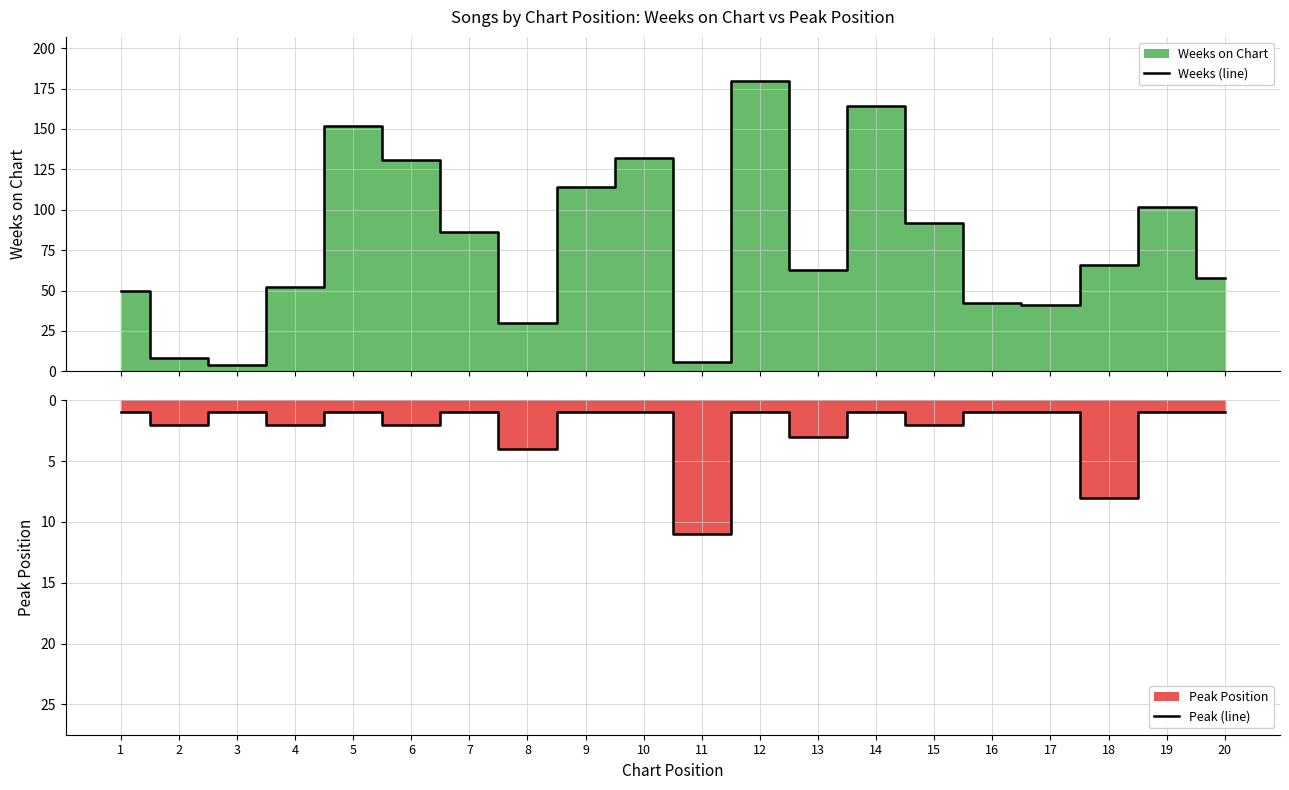

What is the value of the Peak Position (line) point at the 17th from the left?

1